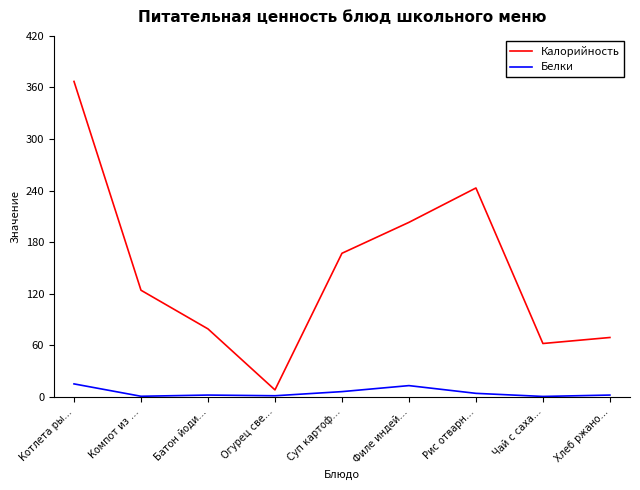

What is the sum of the Калорийность values at Огурец све… and Котлета ры…?

375.0